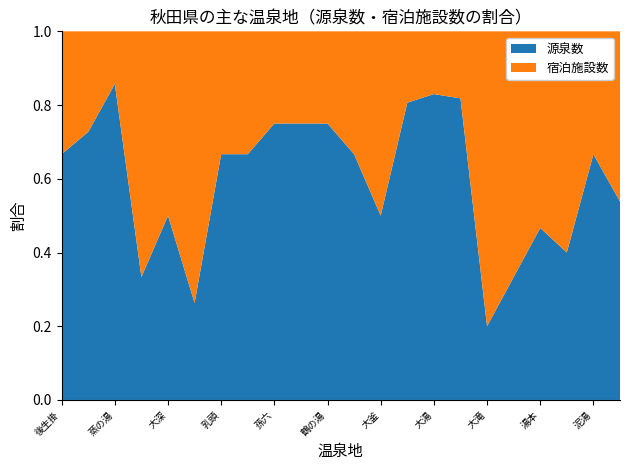

Reading right to left, what are all the values shown in this chart?

源泉数: 14	6	2	7	1	2	27	39	50	1	2	6	3	3	2	2	5	1	2	6	8	2
宿泊施設数: 12	3	3	8	2	8	6	8	12	1	1	2	1	1	1	1	14	1	4	1	3	1